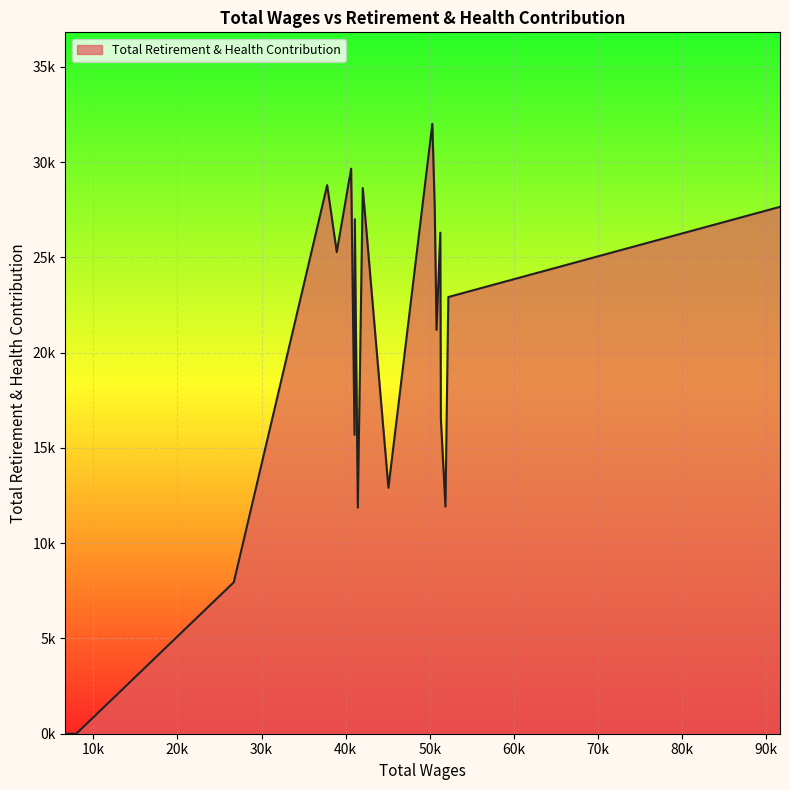

Does the chart display data point markers on the line(s)?

No